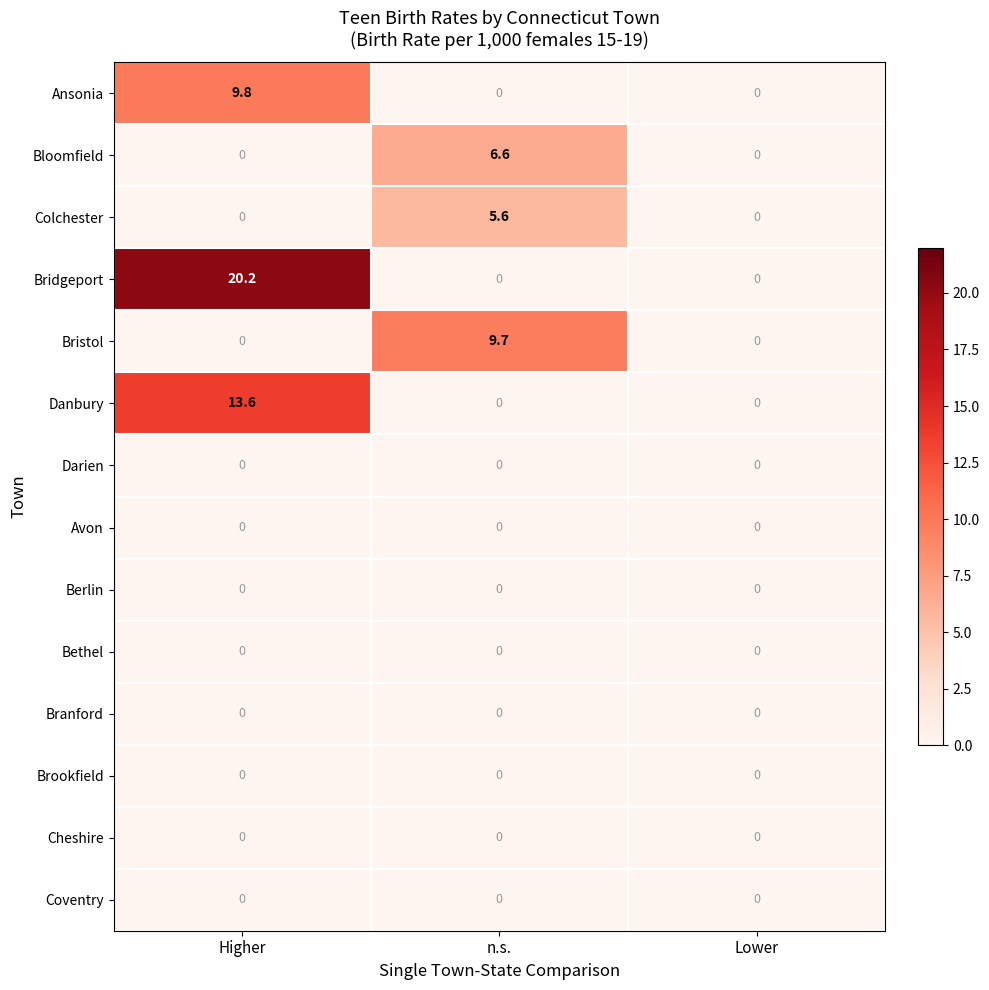

What value does the Colchester series have at n.s.?

5.6